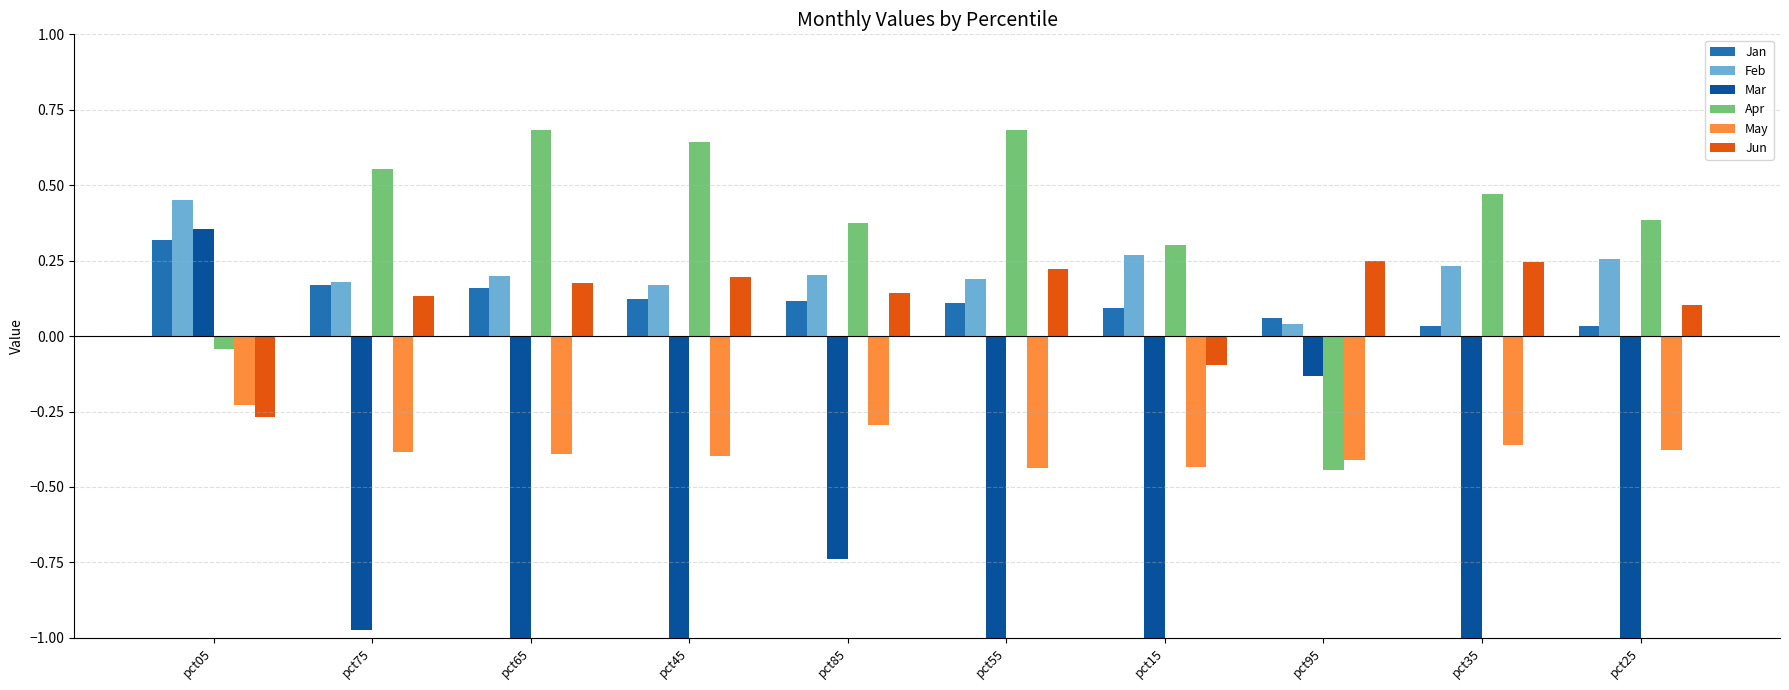

How many values in Jun are below zero?

2